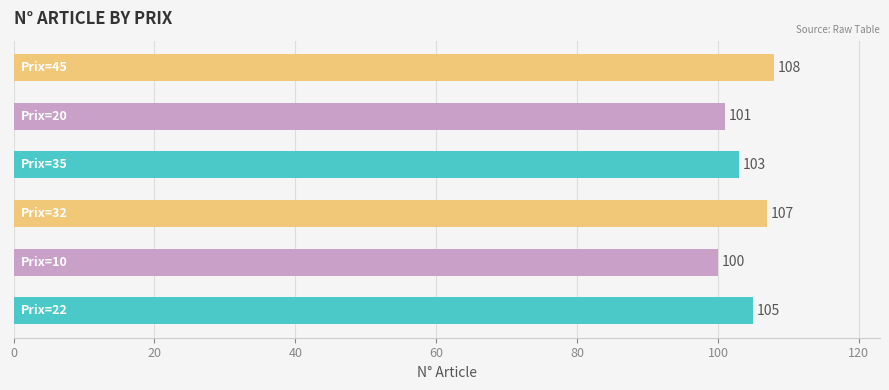

What is the difference between the maximum and minimum values?

8